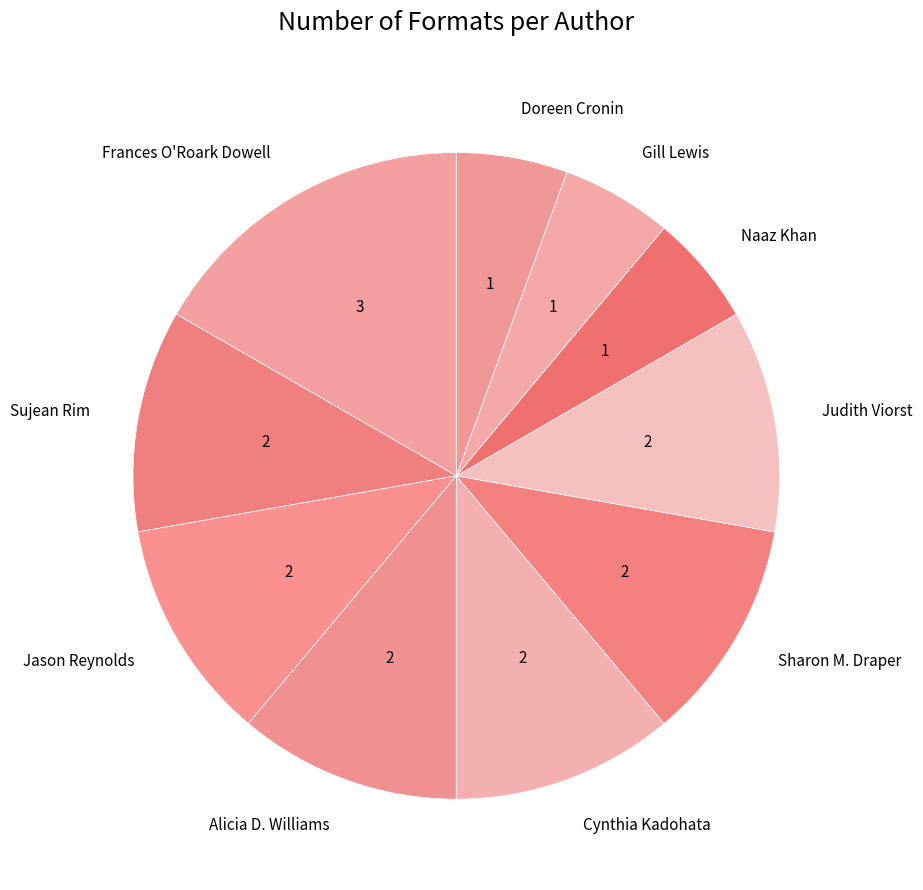

Which slice is the largest?

Frances O'Roark Dowell